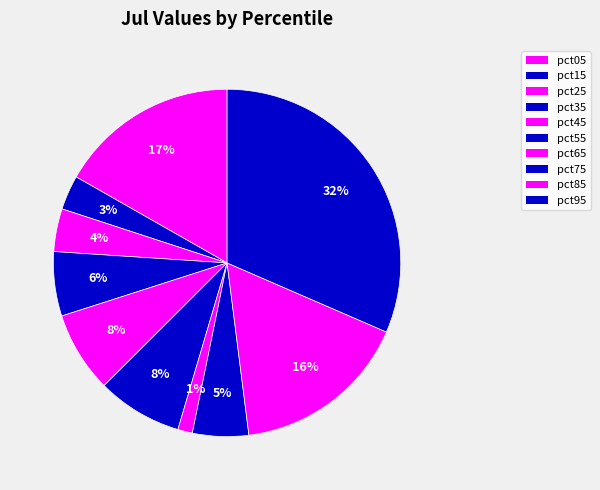

To the nearest percent, what percentage of the pie is pct95?

32%